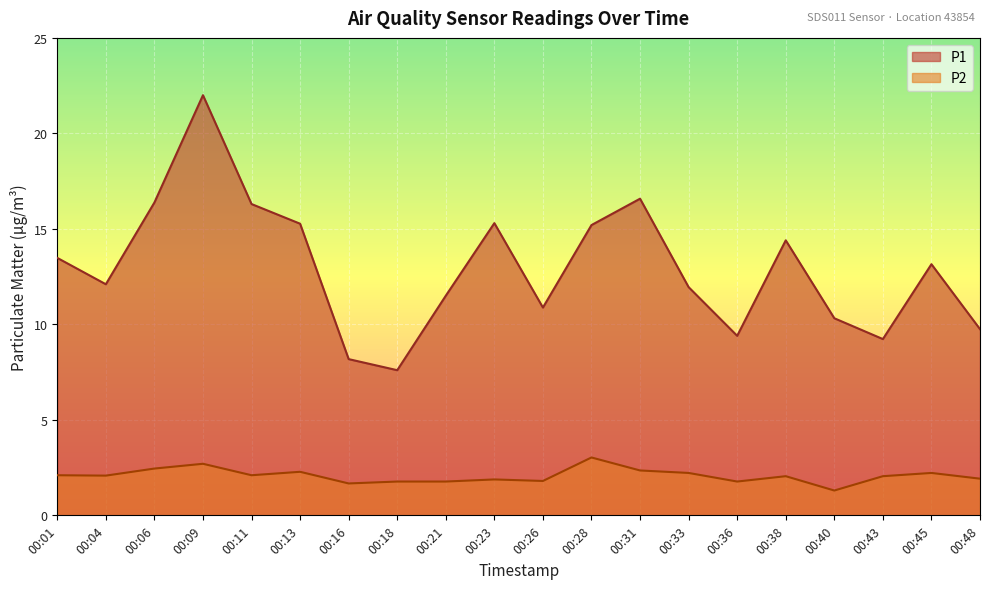

True or false: P1 has a value of 13.0 at 00:18.

False